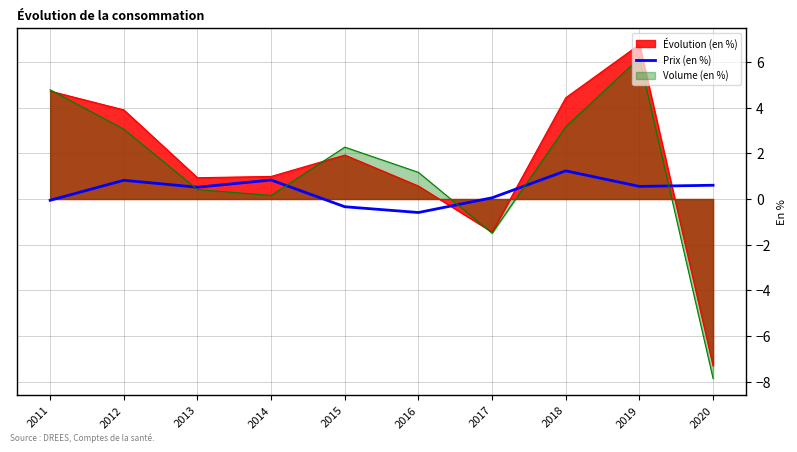

What is the smallest value displayed?

-7.9